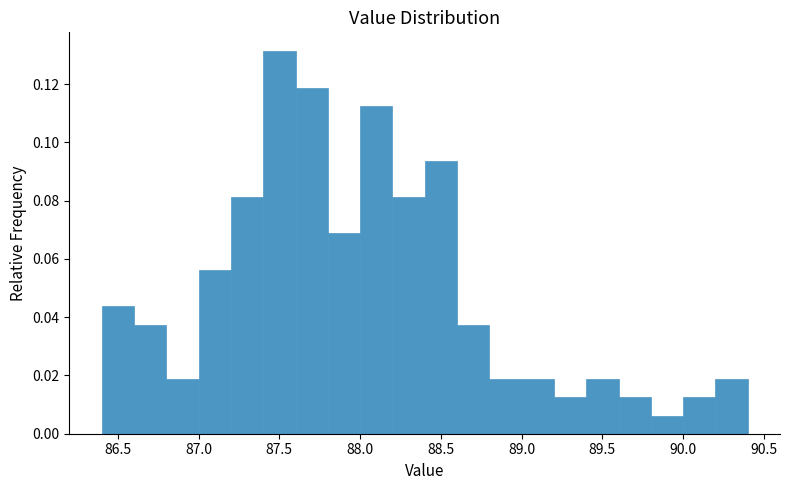

Reading left to right, list every bar in this chart as the range it spans on the x-axis followed by its height. The values are not printed on the chart, so give them approximately, as read against the axis.

86.4 to 86.6: 0.044
86.6 to 86.8: 0.038
86.8 to 87.0: 0.018
87.0 to 87.2: 0.056
87.2 to 87.4: 0.082
87.4 to 87.6: 0.132
87.6 to 87.8: 0.118
87.8 to 88.0: 0.068
88.0 to 88.2: 0.112
88.2 to 88.4: 0.082
88.4 to 88.6: 0.094
88.6 to 88.8: 0.038
88.8 to 89.0: 0.018
89.0 to 89.2: 0.018
89.2 to 89.4: 0.012
89.4 to 89.6: 0.018
89.6 to 89.8: 0.012
89.8 to 90.0: 0.006
90.0 to 90.2: 0.012
90.2 to 90.4: 0.018